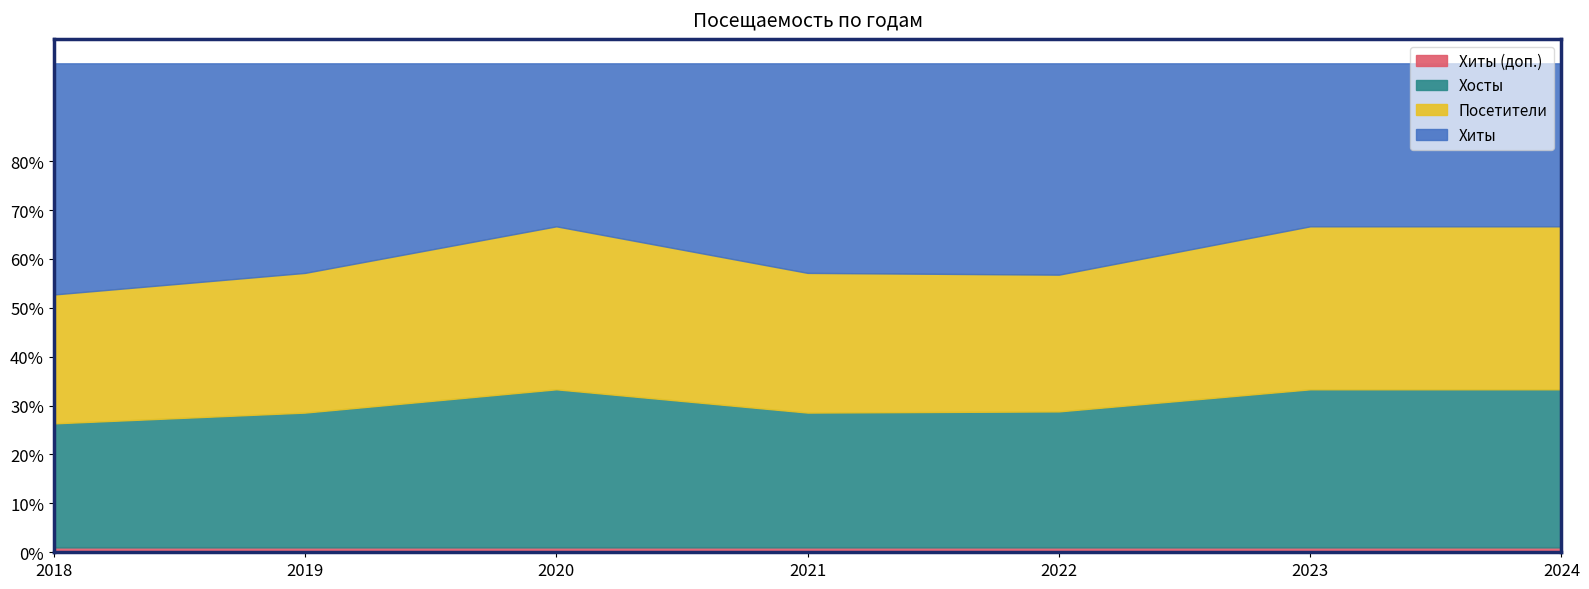

At which label is Посетители closest to 119?

2022